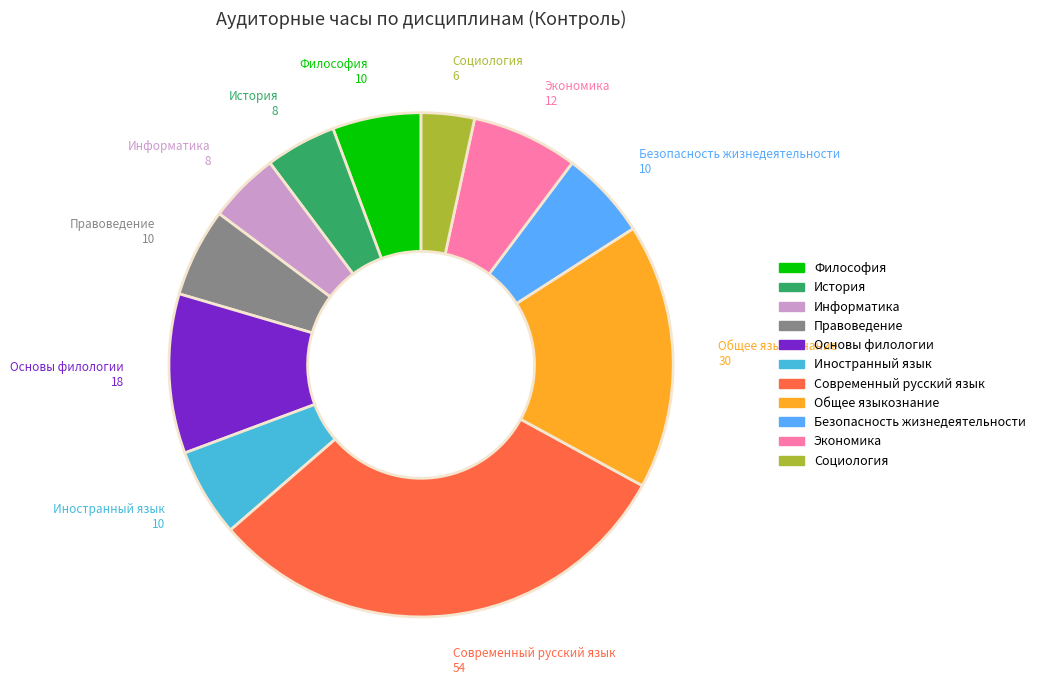

Is the sum of Общее языкознание and Философия greater than half?

No